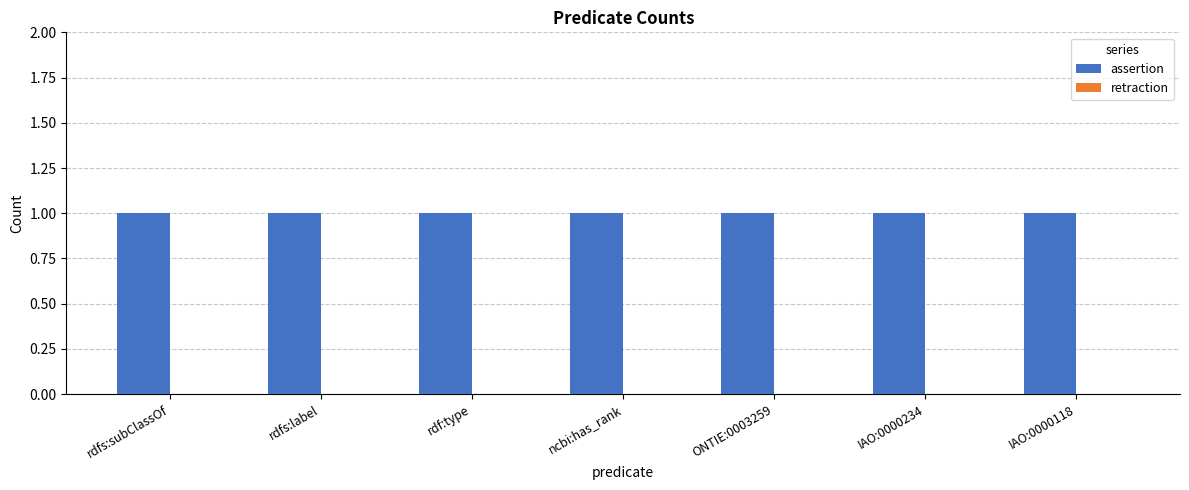

Are the bars grouped side by side (vs. stacked)?

Yes